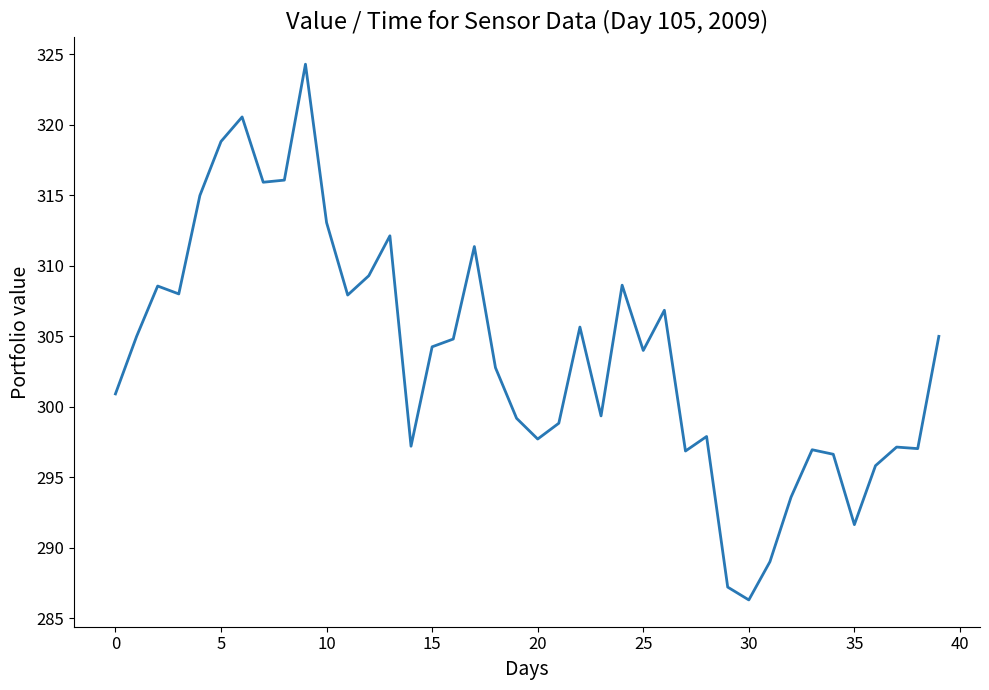

How many lines are shown in the chart?

1